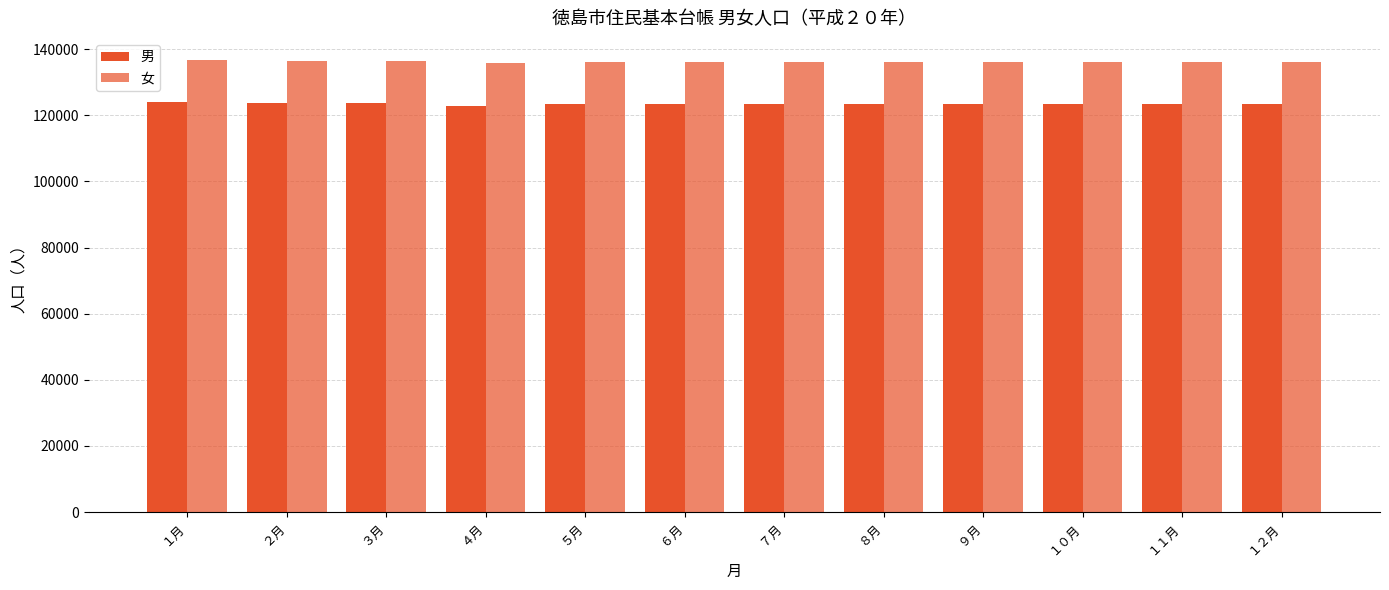

At which label does 男 first exceed 123387?

１月